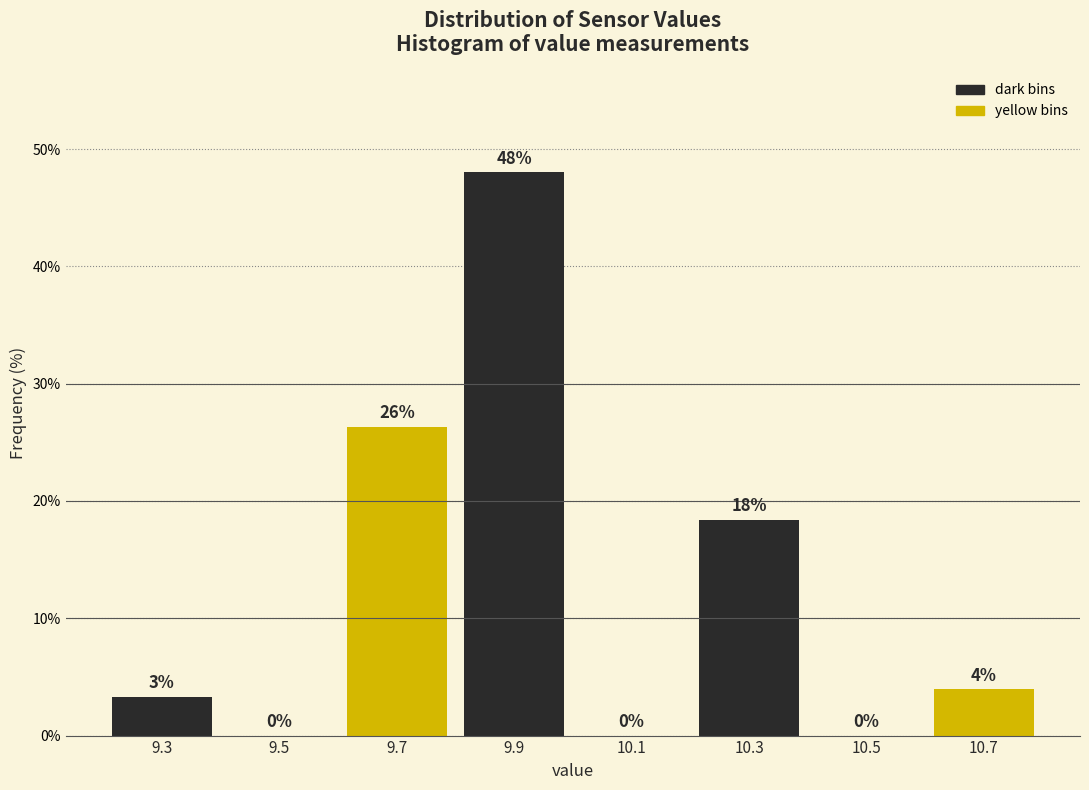

Over which range of the x-axis is the bar tallest?

9.8 to 10.0